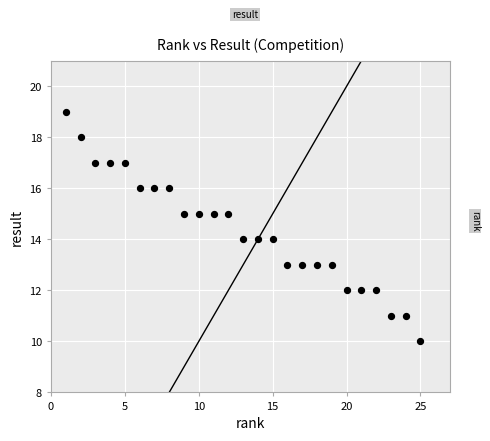

What is the range of X values (max minus min)?

24